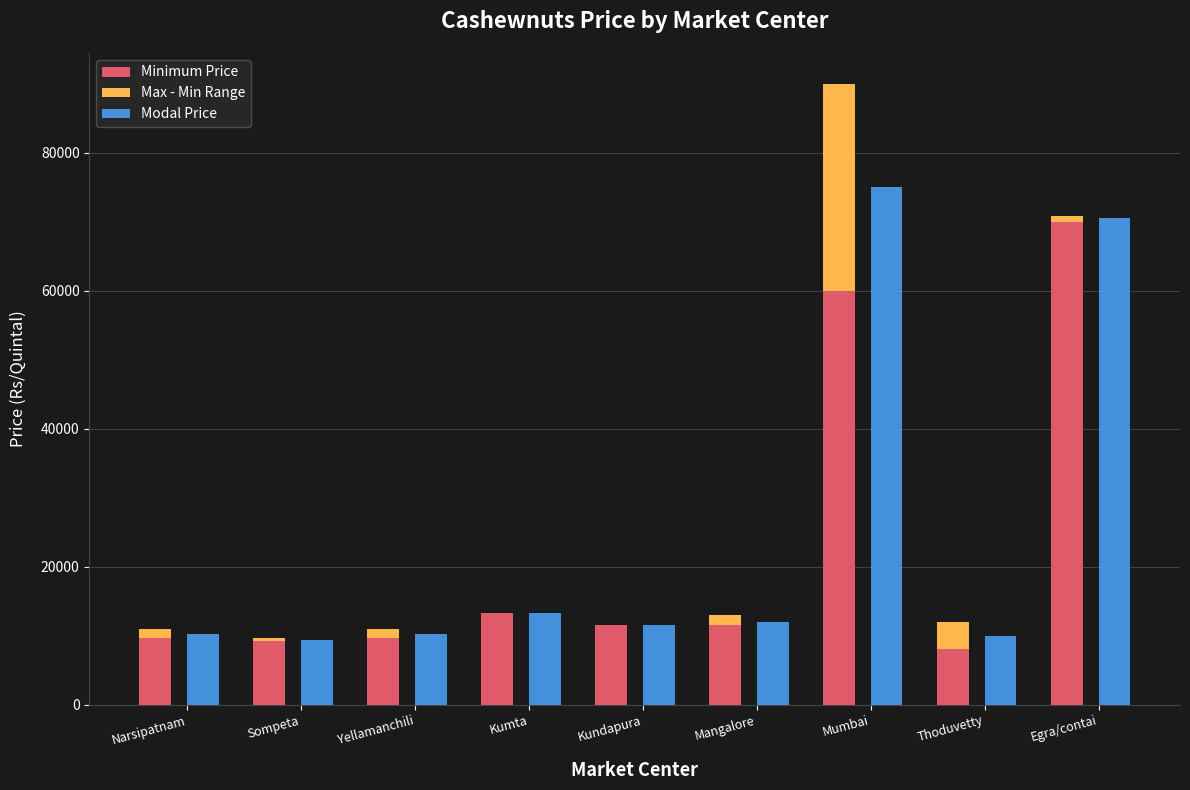

How many data points in Max - Min Range are above 1400?

3